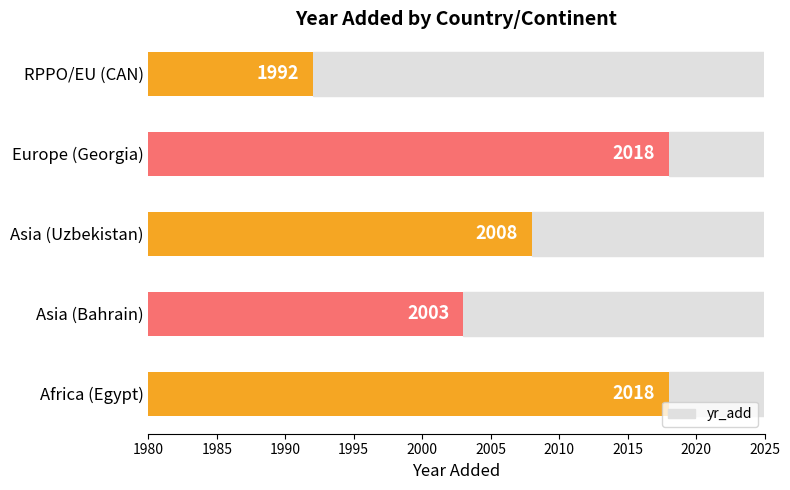

The value at Europe (Georgia) is 3227. True or false?

False